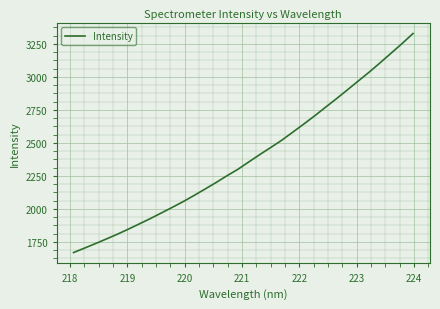

What is the difference between the maximum and minimum values?

1660.3